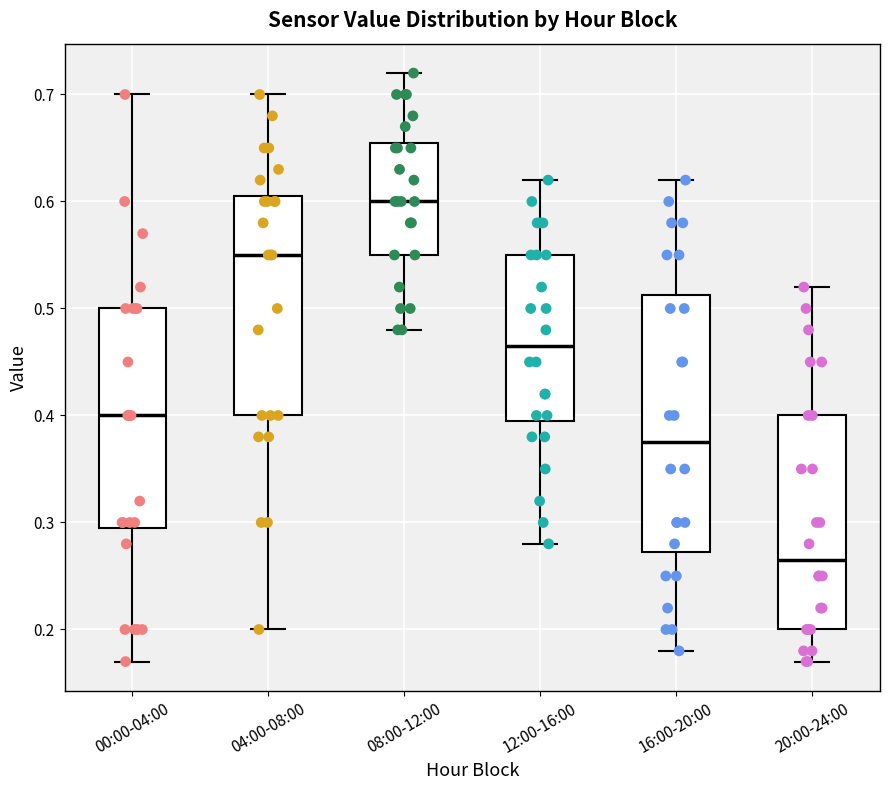

Reading left to right, read every box against the y-axis: the position of its median line, the range the box covers, and the ends of its whiskers. The values are not printed on the chart, so give them approximately, as read against the axis.

00:00-04:00: median 0.40, box 0.30 to 0.50, whiskers 0.17 to 0.70
04:00-08:00: median 0.55, box 0.40 to 0.61, whiskers 0.20 to 0.70
08:00-12:00: median 0.60, box 0.55 to 0.66, whiskers 0.48 to 0.72
12:00-16:00: median 0.47, box 0.40 to 0.55, whiskers 0.28 to 0.62
16:00-20:00: median 0.38, box 0.27 to 0.51, whiskers 0.18 to 0.62
20:00-24:00: median 0.27, box 0.20 to 0.40, whiskers 0.17 to 0.52